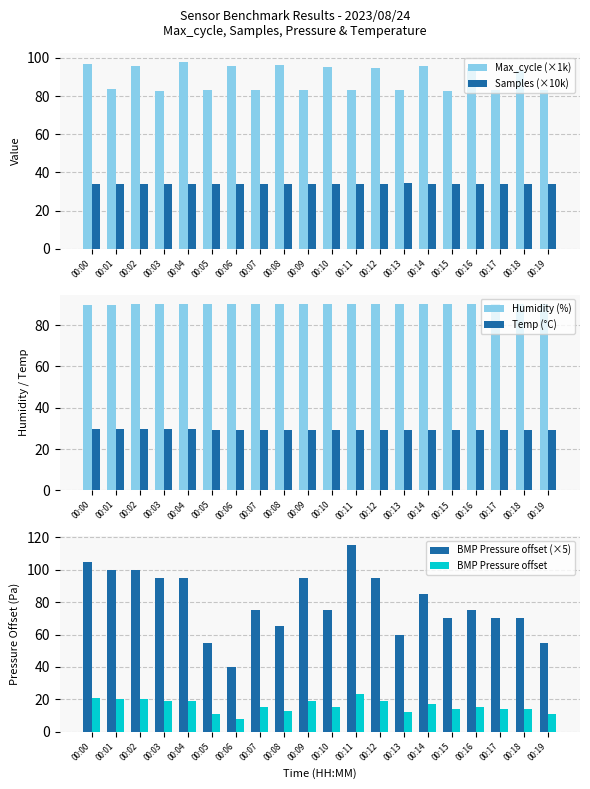

What are all the series names shown in the legend?

Max_cycle (×1k), Samples (×10k), Humidity (%), Temp (°C), BMP Pressure offset (×5), BMP Pressure offset